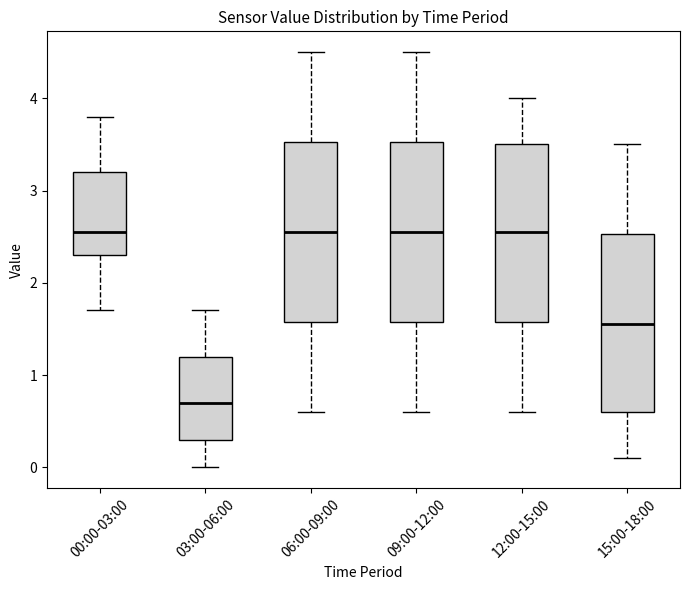

Reading left to right, read every box against the y-axis: the position of its median line, the range the box covers, and the ends of its whiskers. The values are not printed on the chart, so give them approximately, as read against the axis.

00:00-03:00: median 2.6, box 2.3 to 3.2, whiskers 1.7 to 3.8
03:00-06:00: median 0.7, box 0.3 to 1.2, whiskers 0.0 to 1.7
06:00-09:00: median 2.6, box 1.6 to 3.5, whiskers 0.6 to 4.5
09:00-12:00: median 2.6, box 1.6 to 3.5, whiskers 0.6 to 4.5
12:00-15:00: median 2.6, box 1.6 to 3.5, whiskers 0.6 to 4.0
15:00-18:00: median 1.6, box 0.6 to 2.5, whiskers 0.1 to 3.5